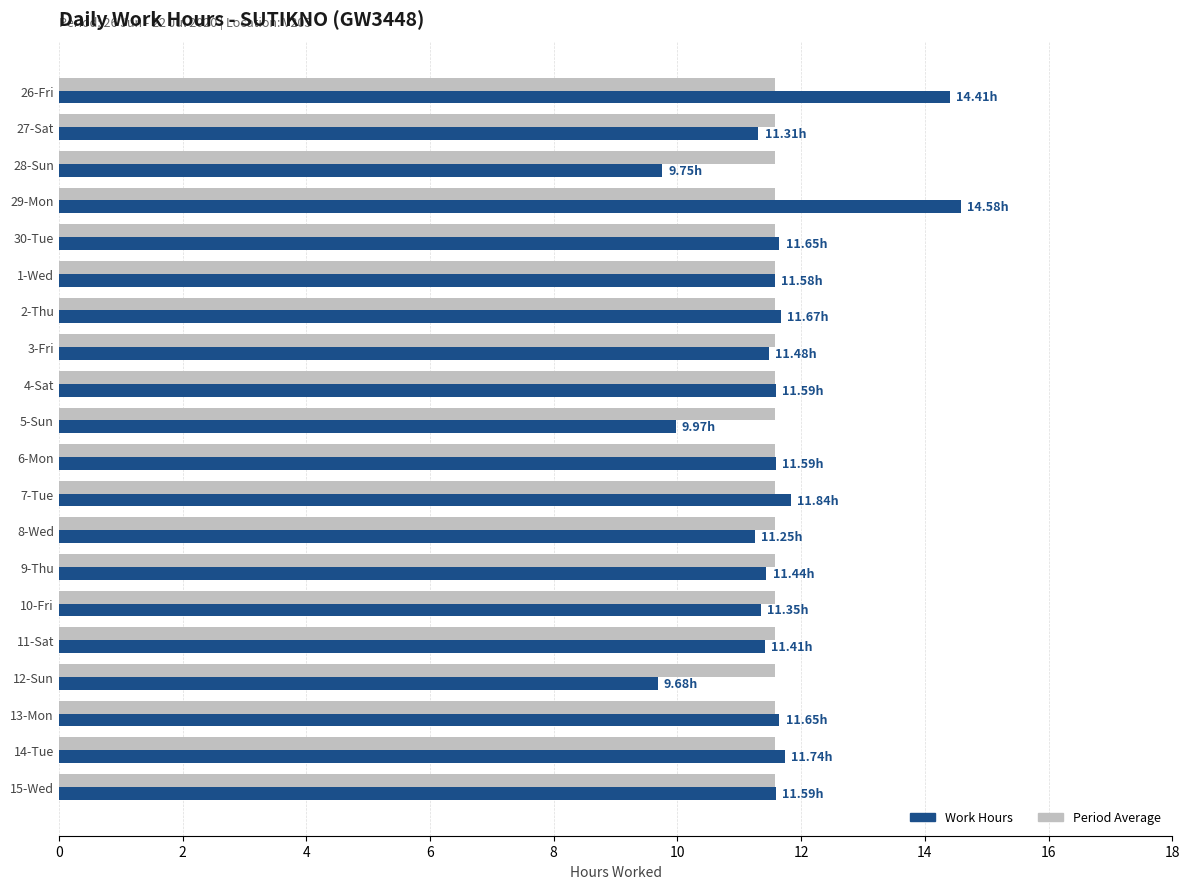

What is the total value across all series at 6-Mon?

23.2